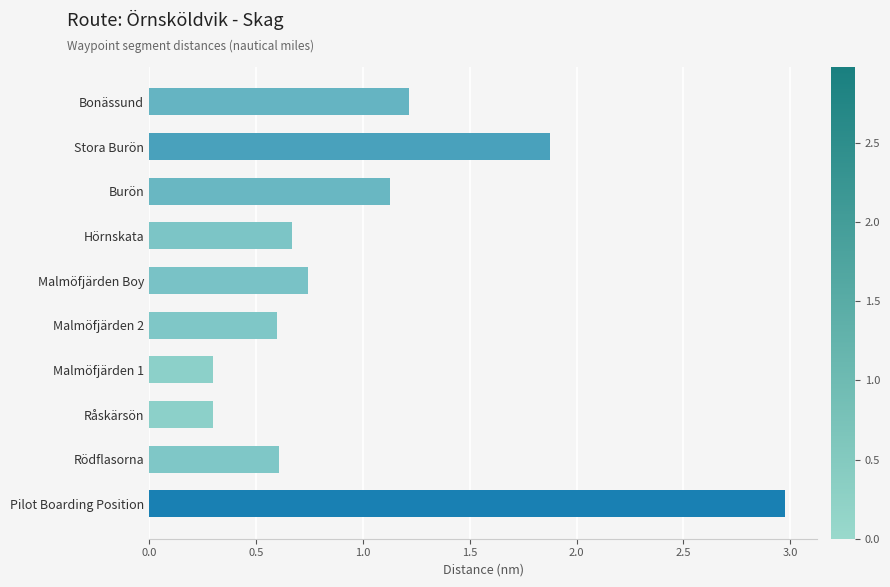

What is the maximum value shown in the chart?

3.0